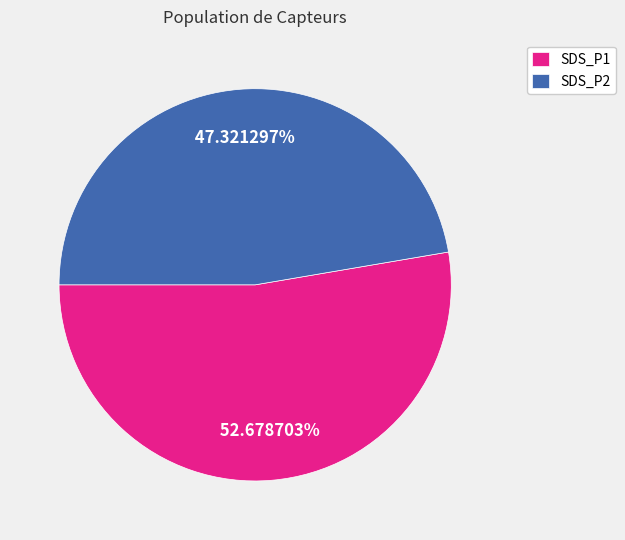

Combined, do SDS_P2 and SDS_P1 account for over 50%?

Yes